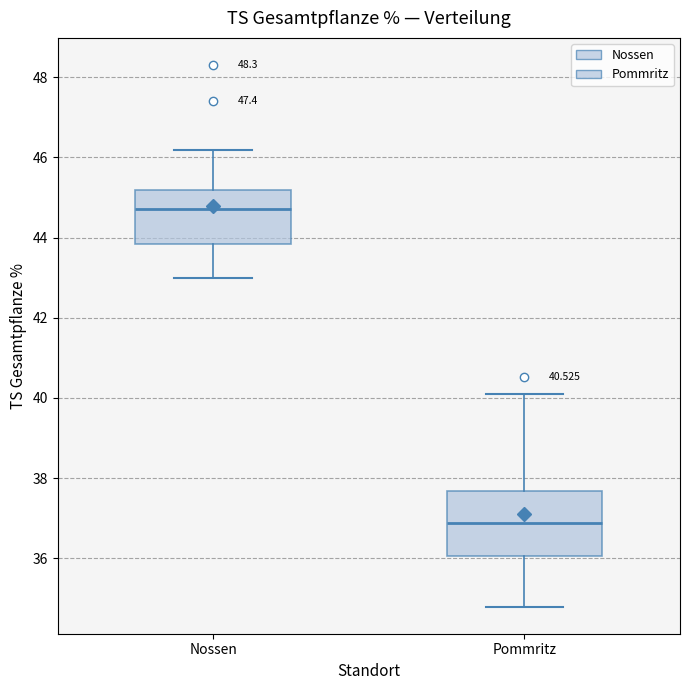

Where is the lower edge of the box for Nossen on the y-axis? The values are not printed on the chart, so give them approximately, as read against the axis.

43.8